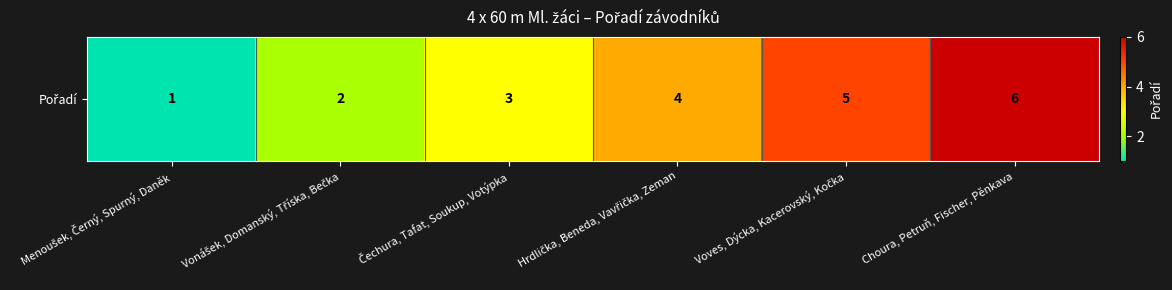

What is the change in value from Vonášek, Domanský, Tříska, Bečka to Choura, Petruň, Fischer, Pěnkava?

+4